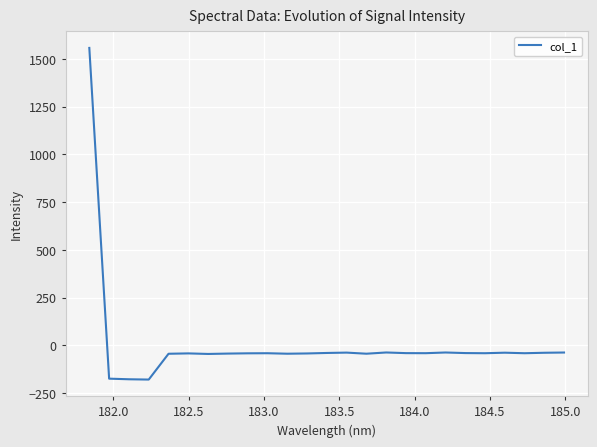

How many values are above zero?

1